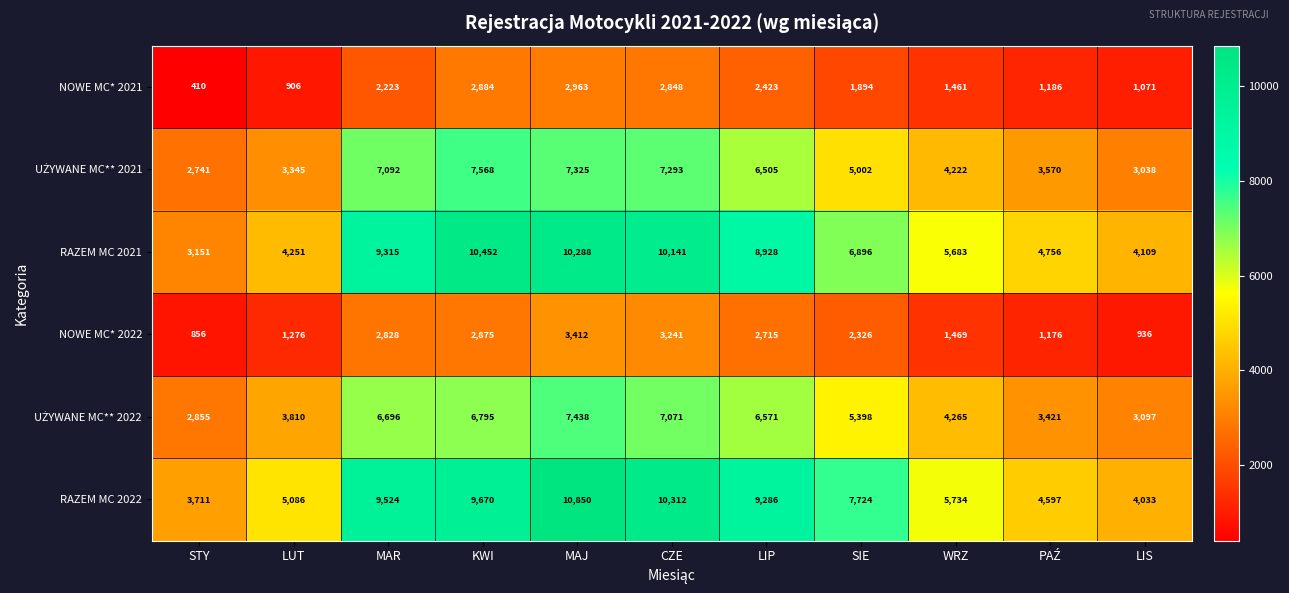

What is the sum of the RAZEM MC 2022 values at SIE and LUT?

12810